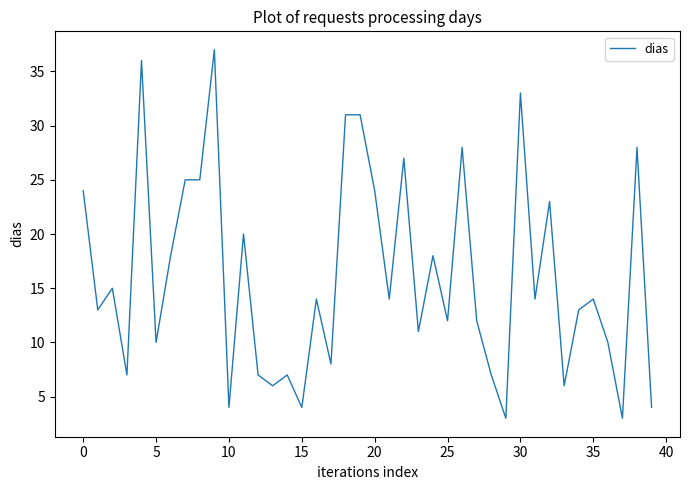

What is the maximum value shown in the chart?

37